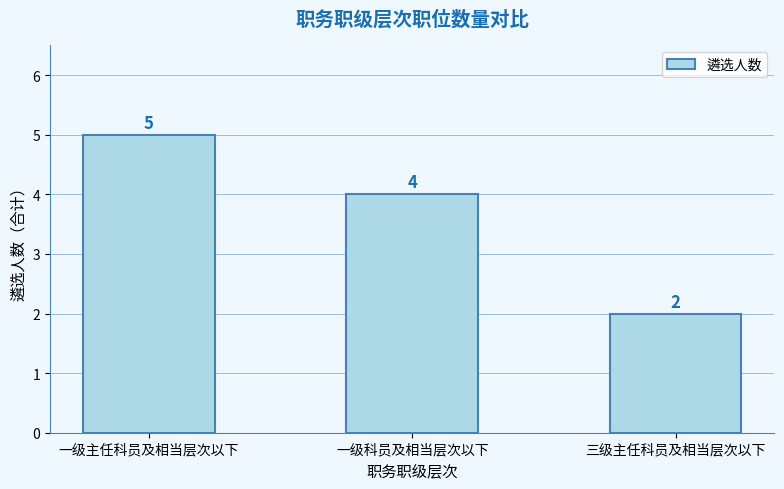

Count the number of categories in the chart.

3